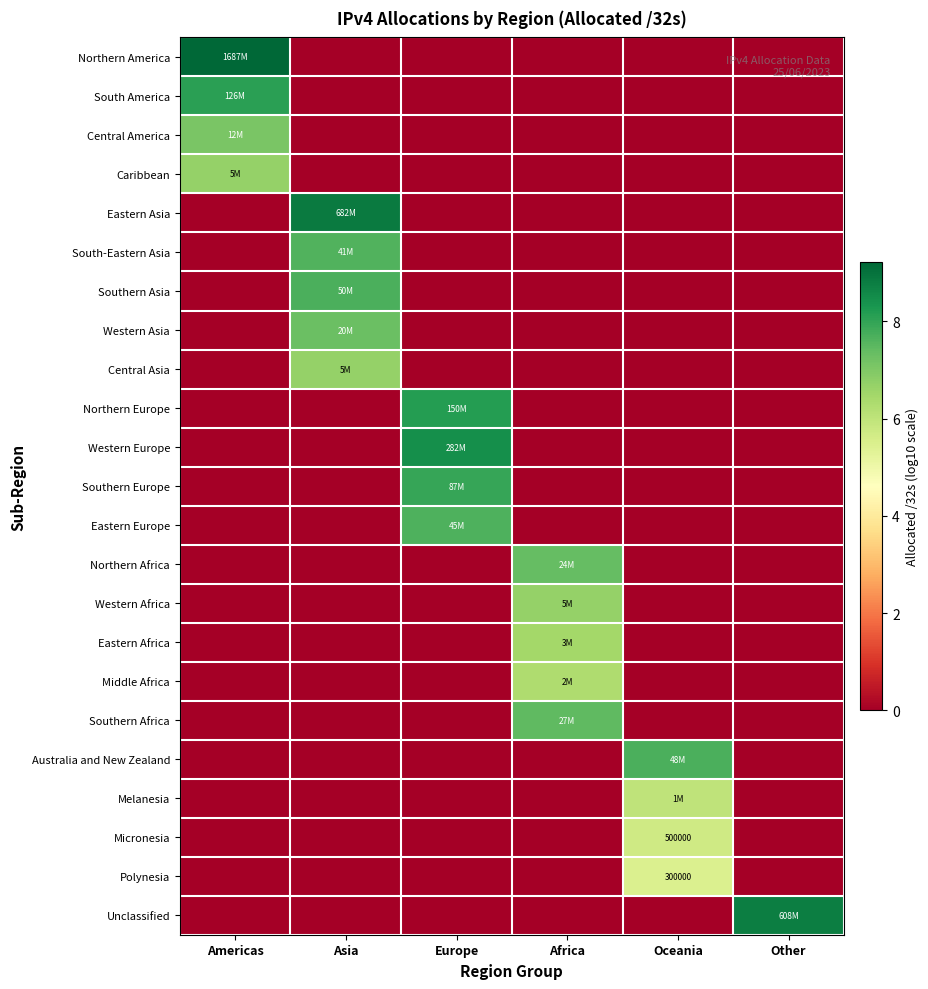

The Southern Asia series shows 0.0 at Other. True or false?

True